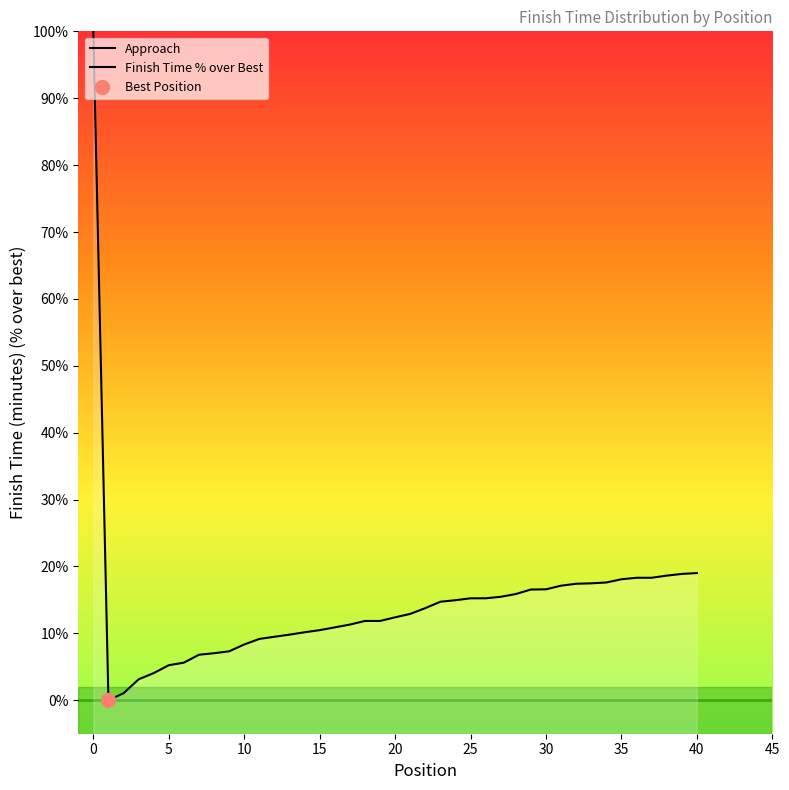

What is the sum of the values at 40 and 3?

22.1